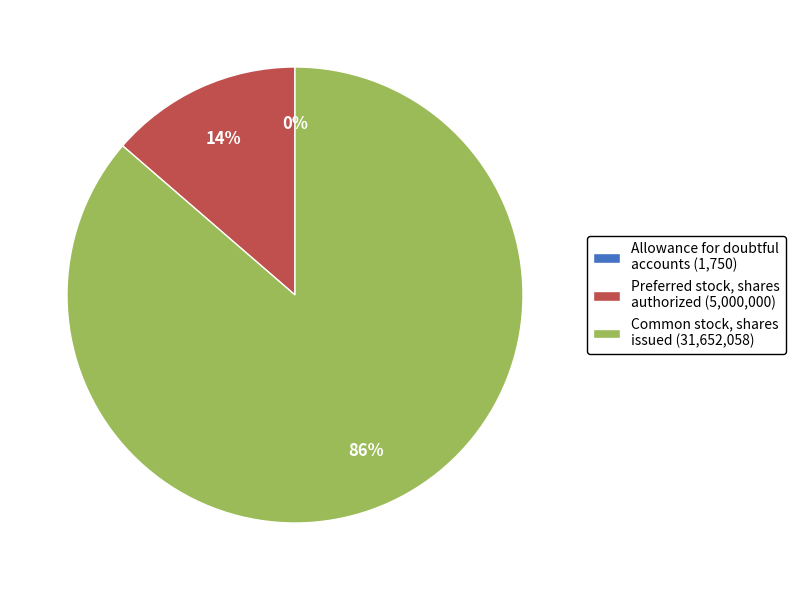

Which has a higher value, Common stock, shares issued (31,652,058) or Preferred stock, shares authorized (5,000,000)?

Common stock, shares issued (31,652,058)